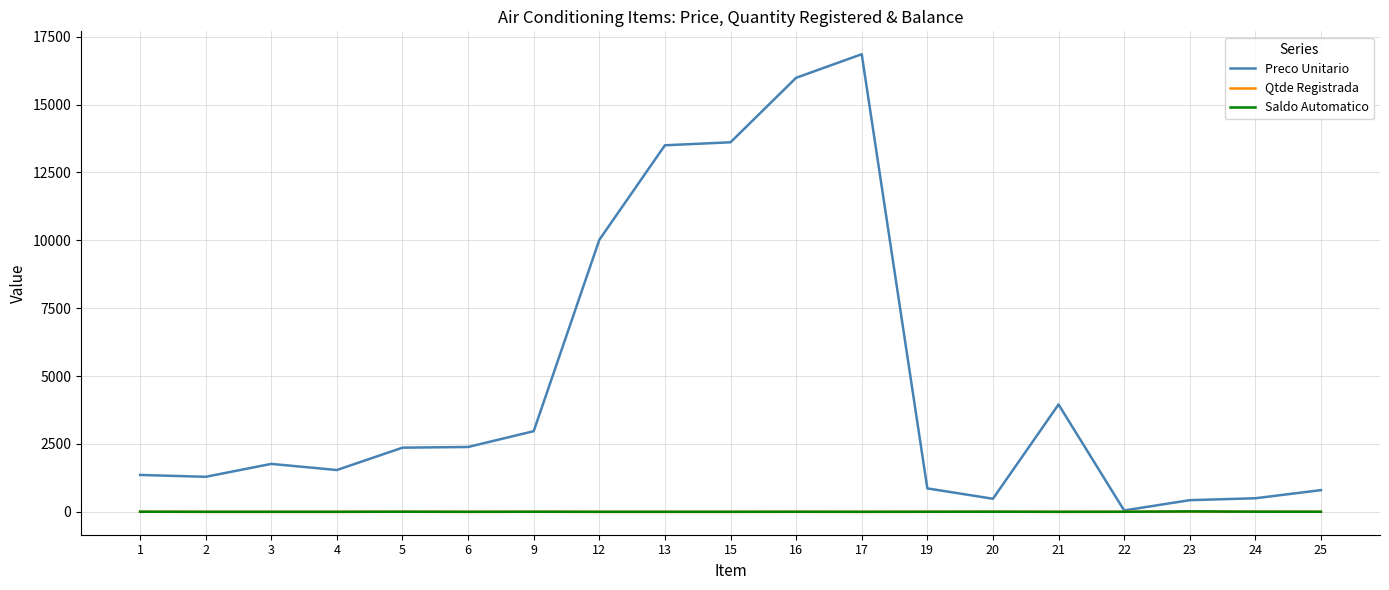

Reading right to left, transcribe all the data shown in this chart.

Preco Unitario: 800.0	500.0	430.0	51.1	3953.7	481.9	863.6	16854.5	15985.9	13611.0	13500.0	10017.6	2970.6	2388.9	2363.6	1540.0	1765.9	1290.5	1359.1
Qtde Registrada: 3.0	5.0	15.0	2.0	0.0	5.0	2.0	0.0	2.0	0.0	0.0	0.0	3.0	0.0	4.0	0.0	0.0	0.0	4.0
Saldo Automatico: 3.0	5.0	15.0	2.0	0.0	5.0	2.0	0.0	2.0	0.0	0.0	0.0	3.0	0.0	4.0	0.0	0.0	0.0	4.0